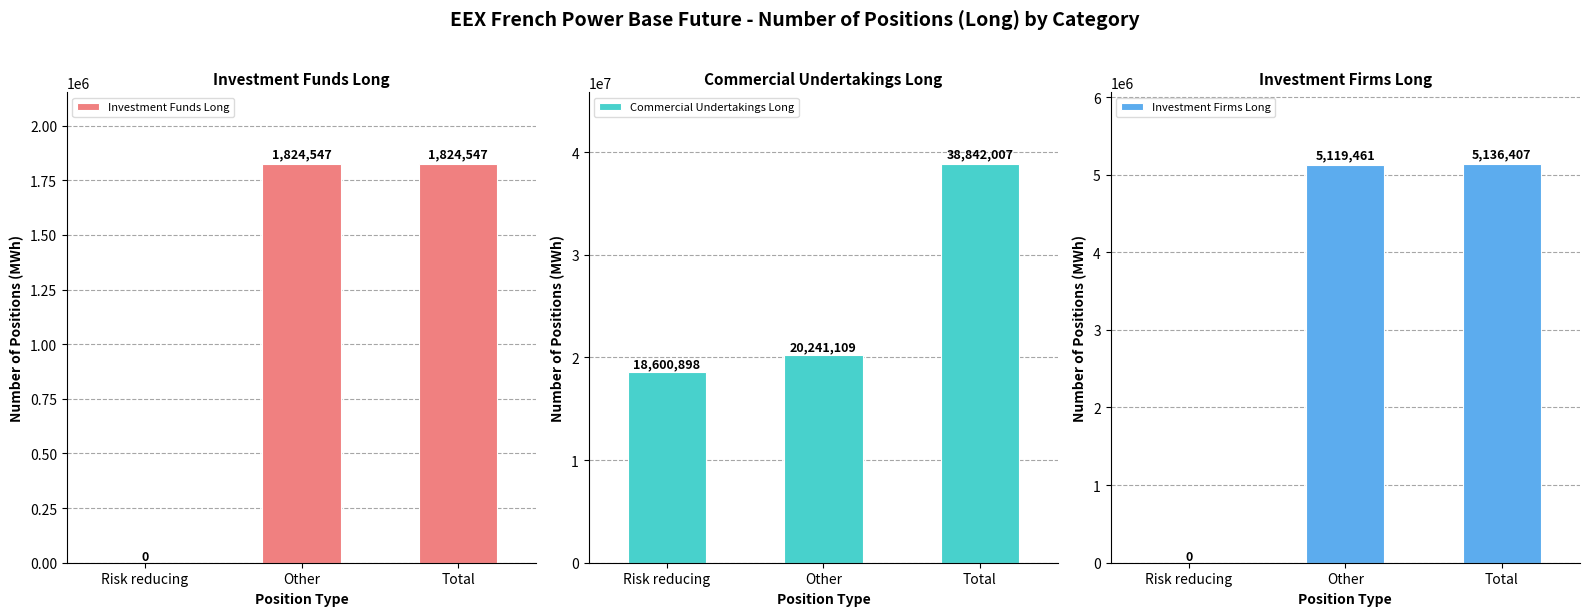

What are all the series names shown in the legend?

Investment Funds Long, Commercial Undertakings Long, Investment Firms Long